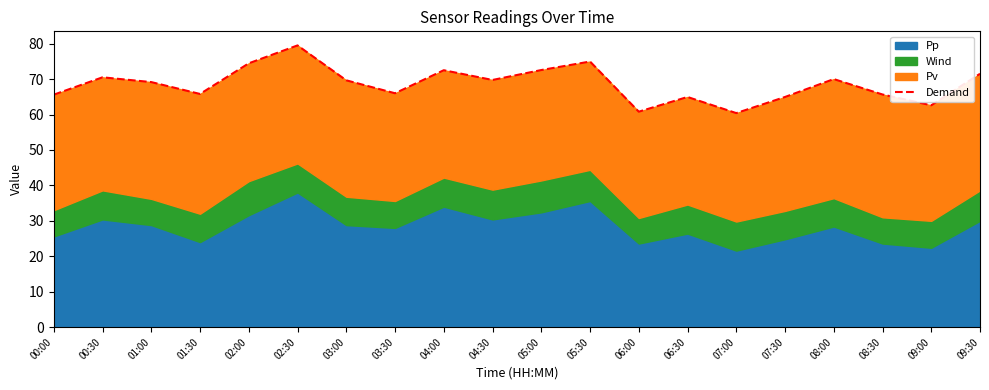

Rank the categories by value from highest to lowest.

02:30, 05:30, 02:00, 05:00, 04:00, 09:30, 00:30, 08:00, 04:30, 03:00, 01:00, 03:30, 01:30, 08:30, 00:00, 06:30, 07:30, 09:00, 06:00, 07:00